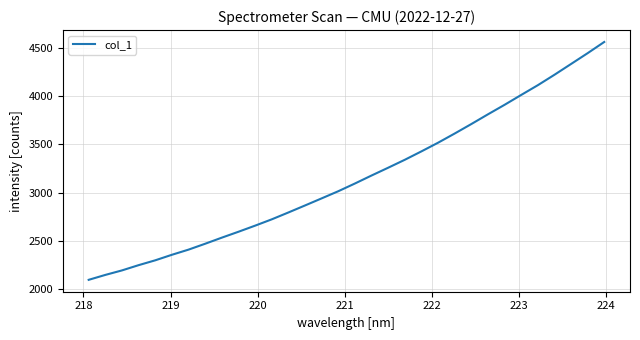

How many series are shown in this chart?

1